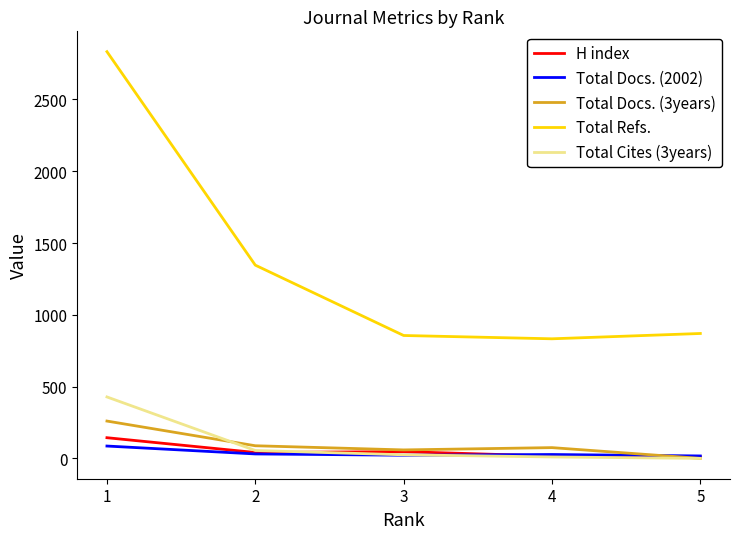

Which series has the largest total across all categories?

Total Refs.